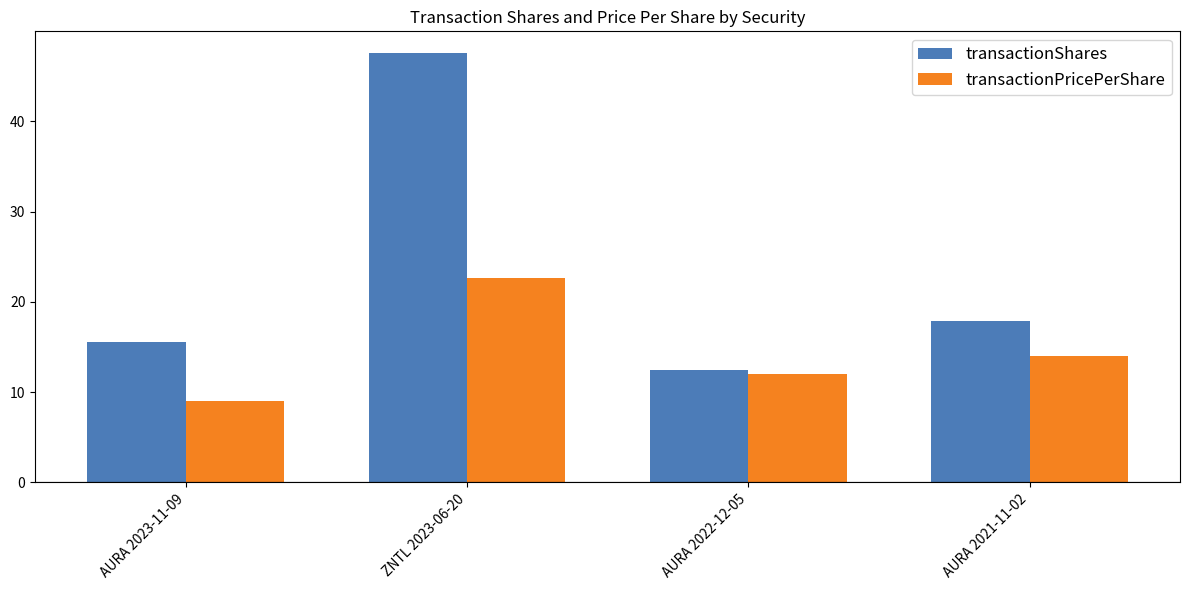

Where does the transactionShares series first go above 17?

ZNTL 2023-06-20